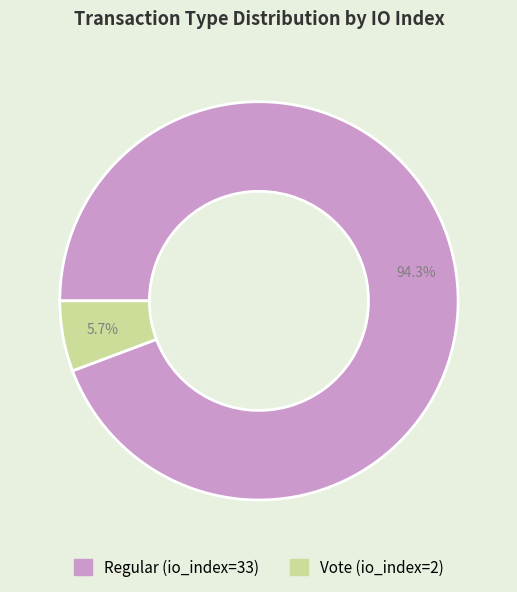

To the nearest percent, what percentage of the pie is Regular (io_index=33)?

94%